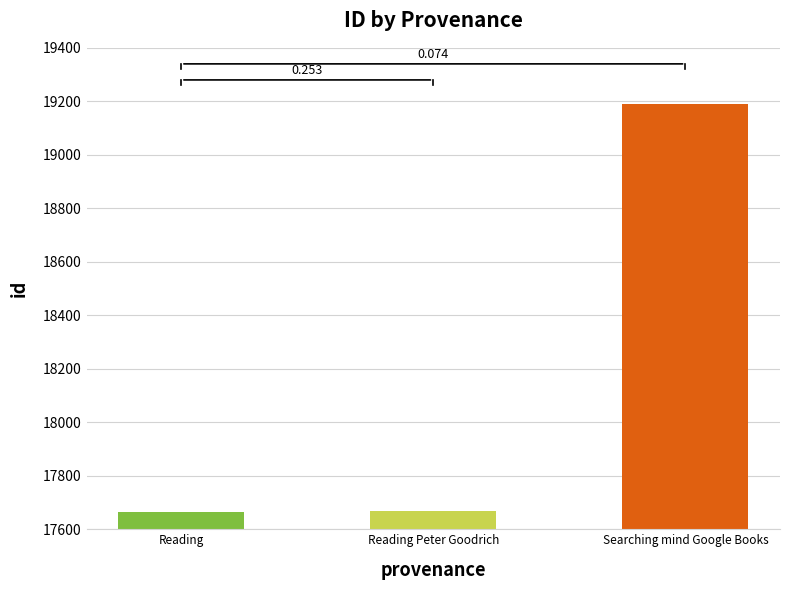

What is the approximate value at Reading, to the nearest 50?

17650